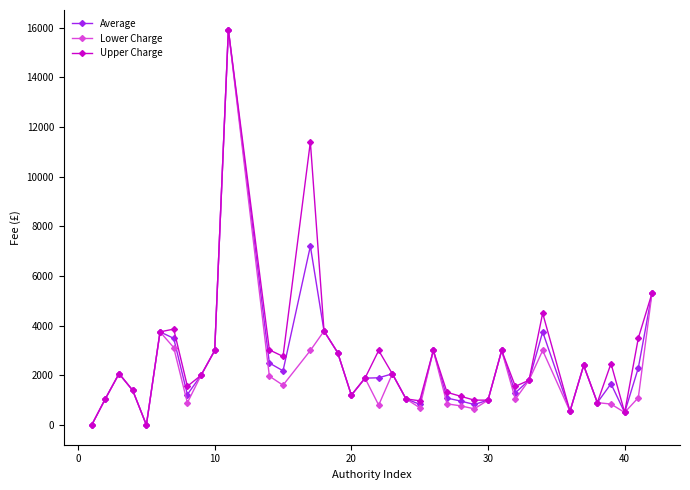

What is the greatest value displayed?

15918.0